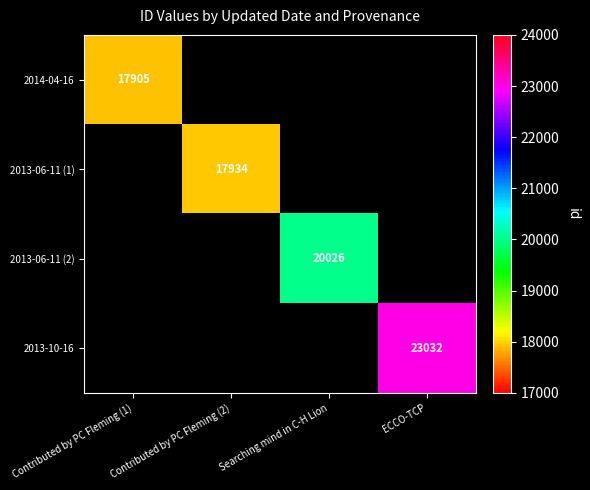

Is it true that 2014-04-16 equals 17905 at Contributed by PC Fleming (1)?

True